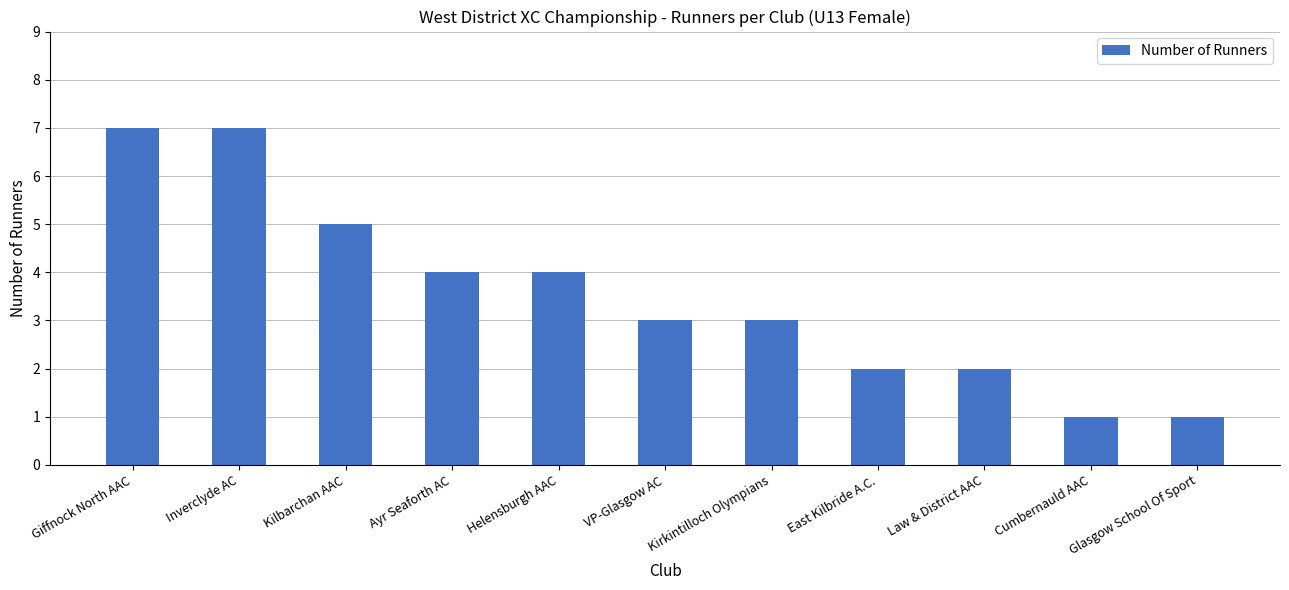

How many values are between 2 and 5?

7